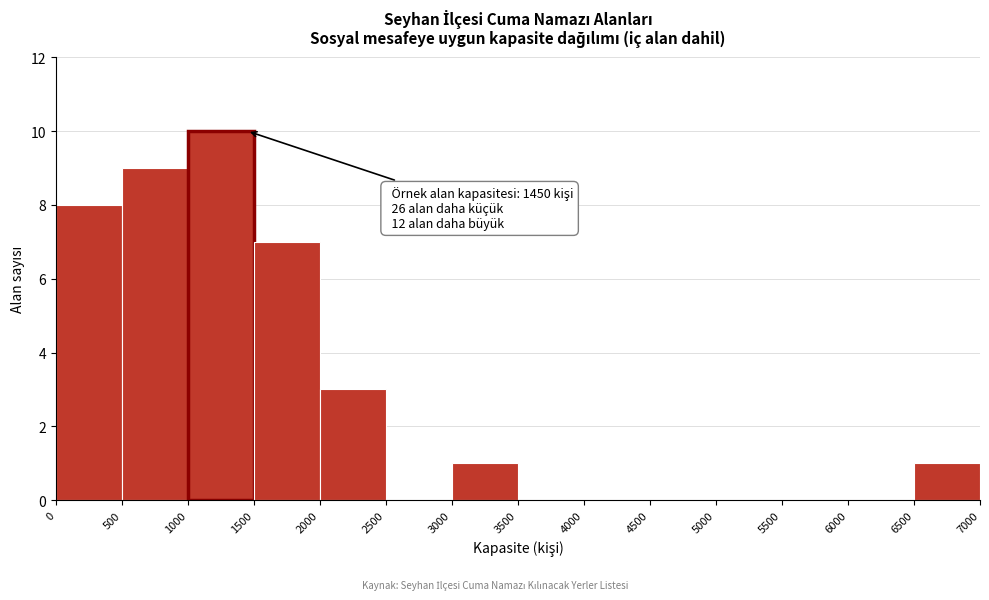

Which range on the x-axis has the tallest bar?

1000 to 1500